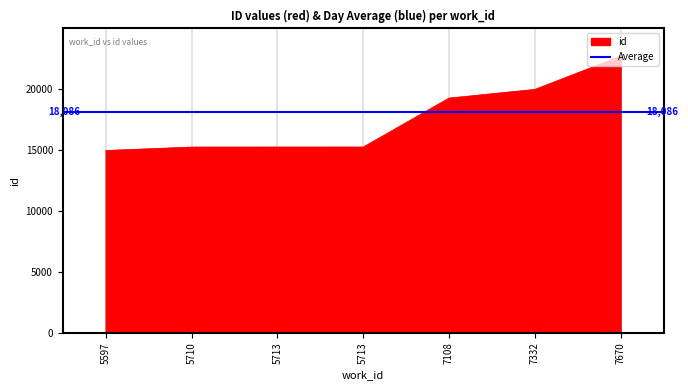

How many lines are shown in the chart?

1